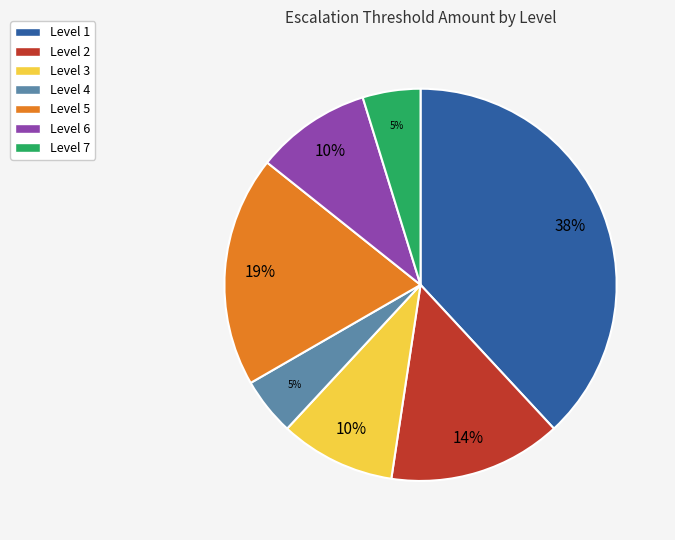

To the nearest percent, what portion does Level 2 represent?

14%